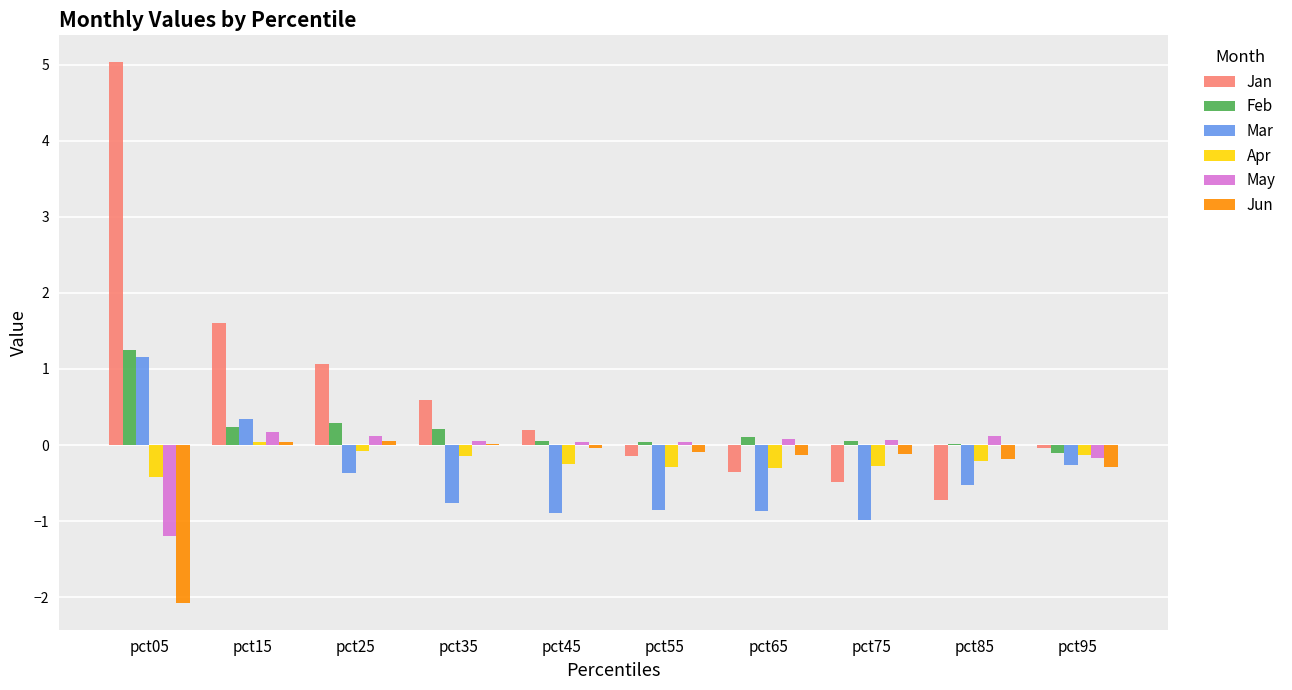

What is the difference between the Feb values at pct65 and pct15?

0.1